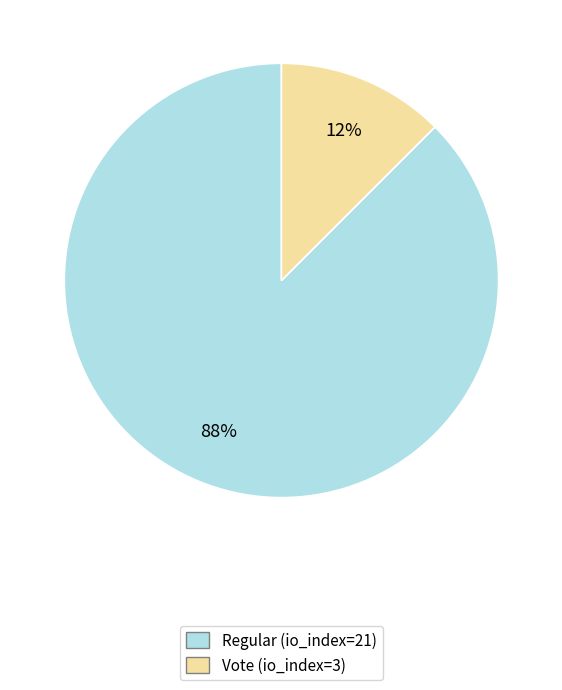

Count the number of slices in the pie.

2